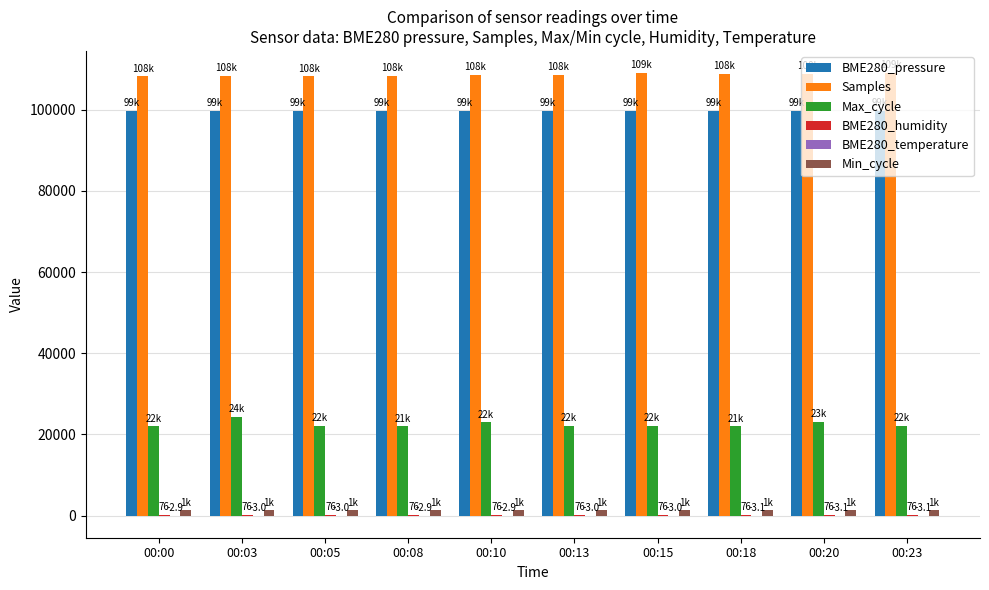

What is the maximum value for Samples?

109050.0